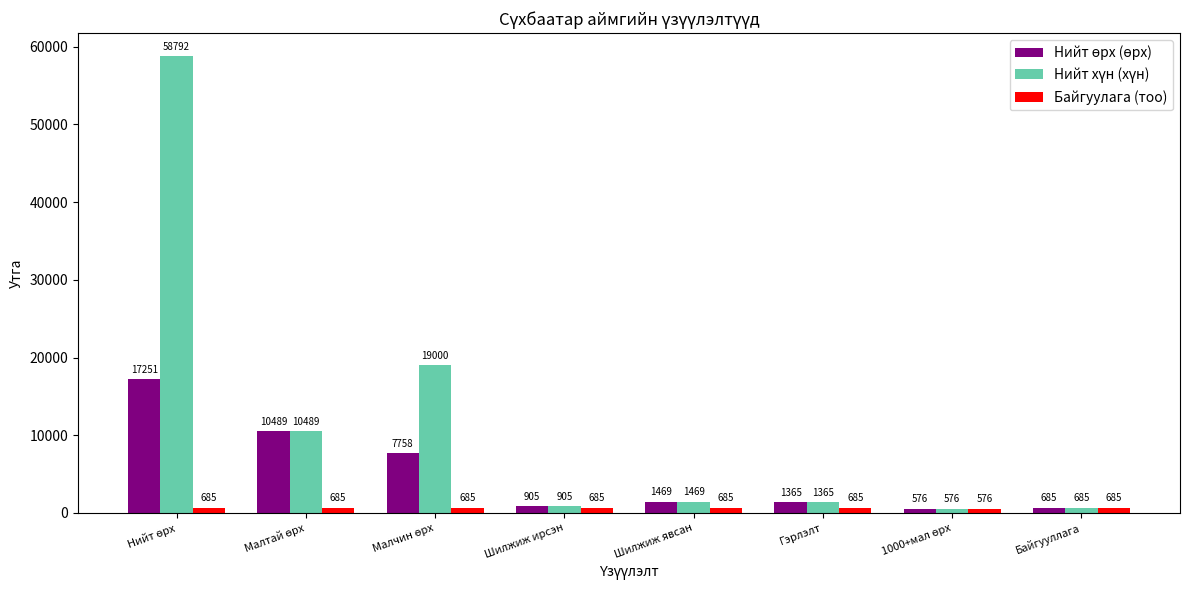

Are the bars grouped side by side (vs. stacked)?

Yes